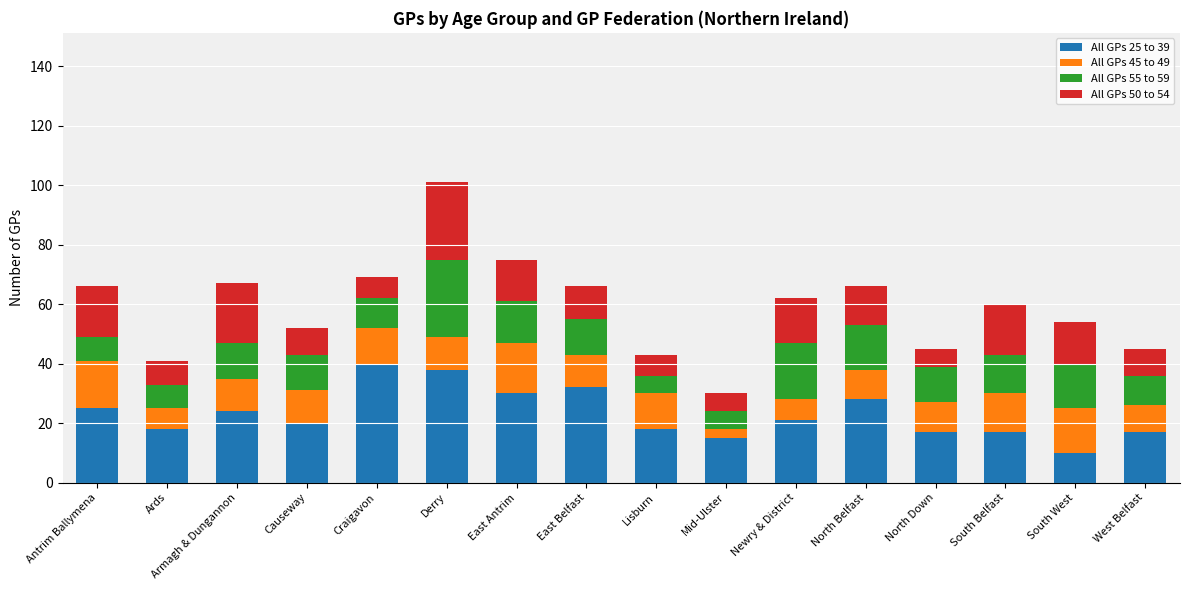

Is it true that All GPs 25 to 39 equals 32 at East Belfast?

True